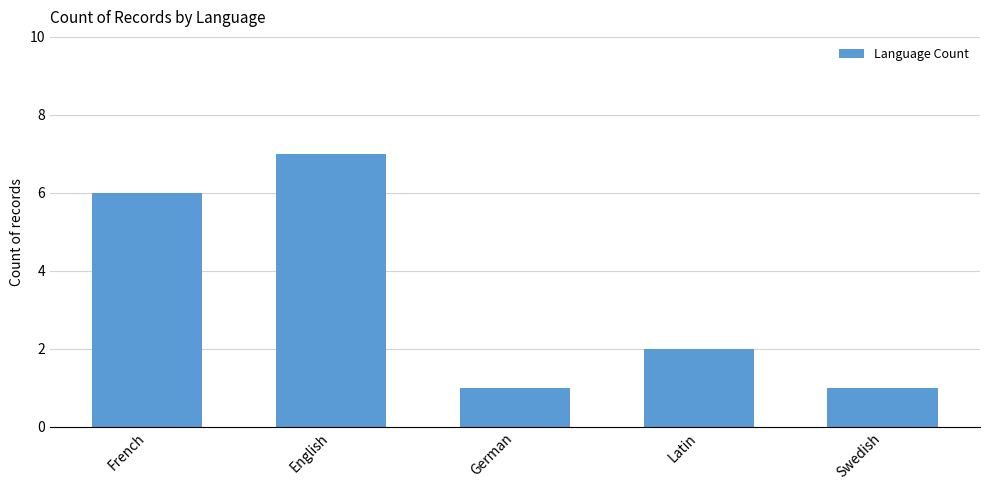

How many bars are there in total?

5